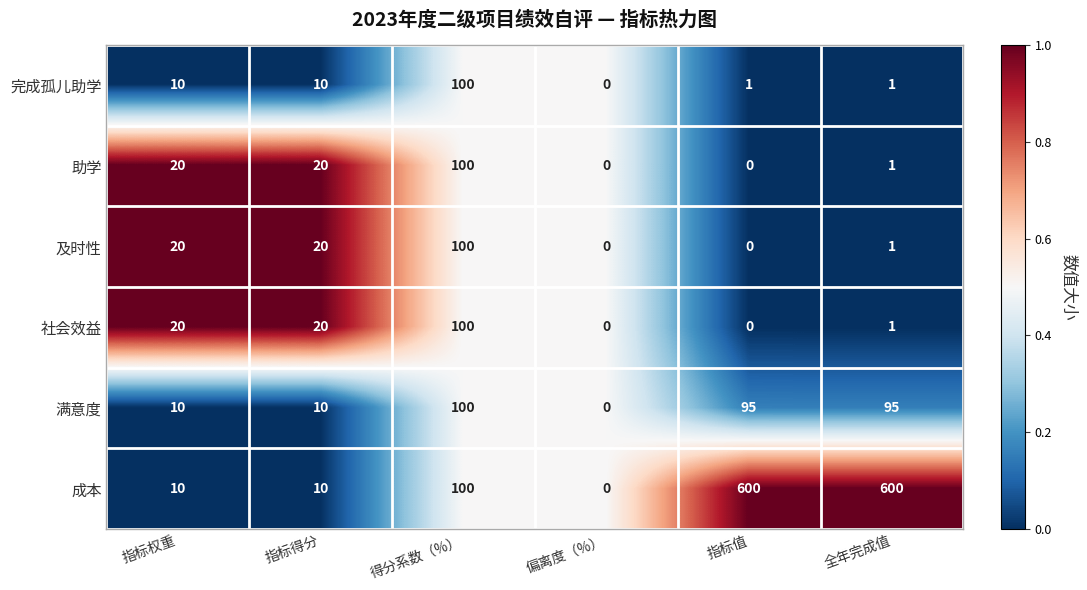

Which series has the widest spread of values?

成本